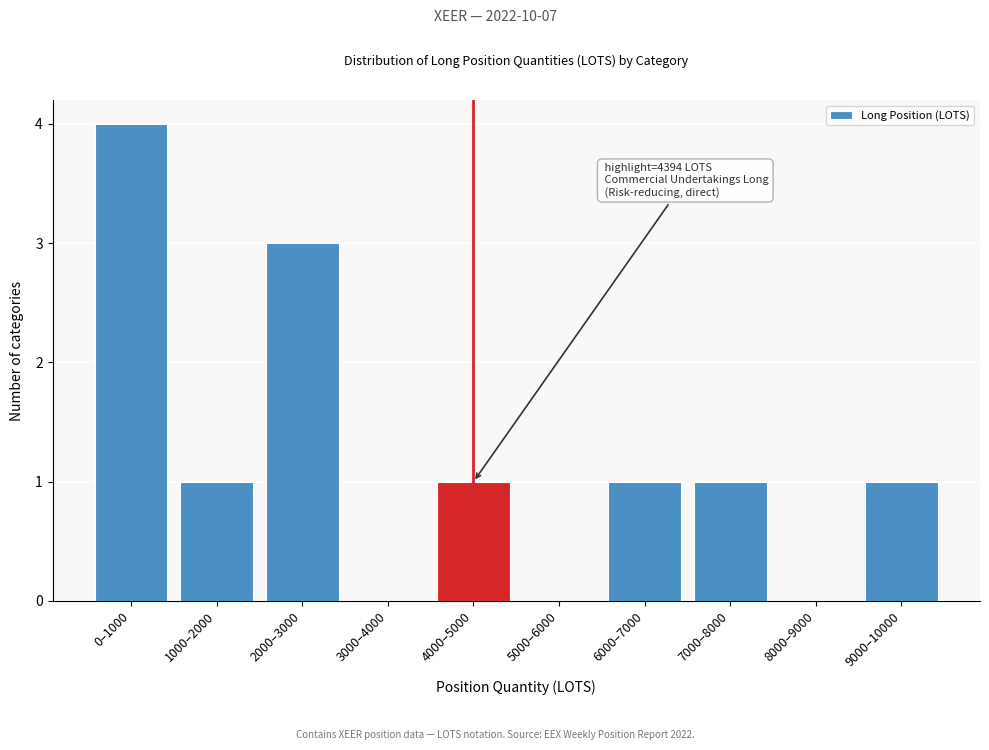

Reading right to left, transcribe all the data shown in this chart.

9000–10000=1	8000–9000=0	7000–8000=1	6000–7000=1	5000–6000=0	4000–5000=1	3000–4000=0	2000–3000=3	1000–2000=1	0–1000=4